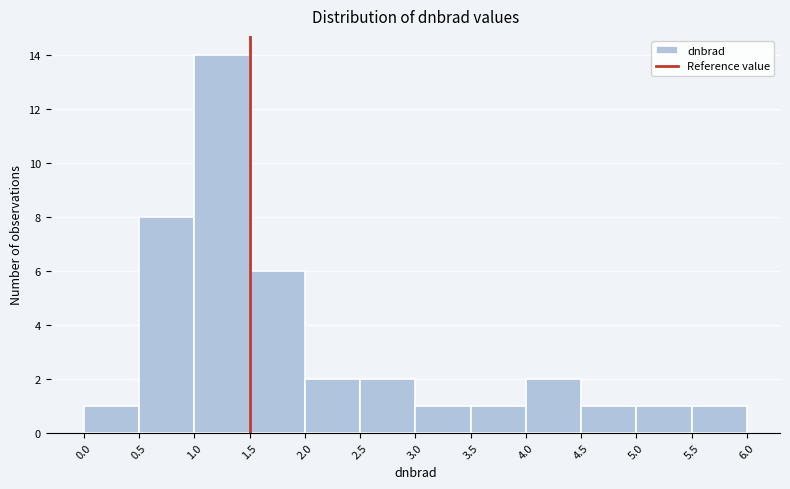

Reading left to right, list every bar in this chart as the range it spans on the x-axis followed by its height. The values are not printed on the chart, so give them approximately, as read against the axis.

0.0 to 0.5: 1
0.5 to 1.0: 8
1.0 to 1.5: 14
1.5 to 2.0: 6
2.0 to 2.5: 2
2.5 to 3.0: 2
3.0 to 3.5: 1
3.5 to 4.0: 1
4.0 to 4.5: 2
4.5 to 5.0: 1
5.0 to 5.5: 1
5.5 to 6.0: 1